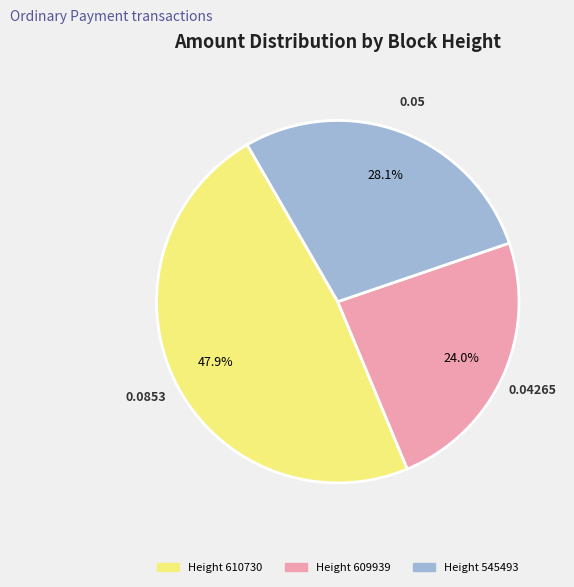

True or false: Height 609939 accounts for 24% of the total.

True